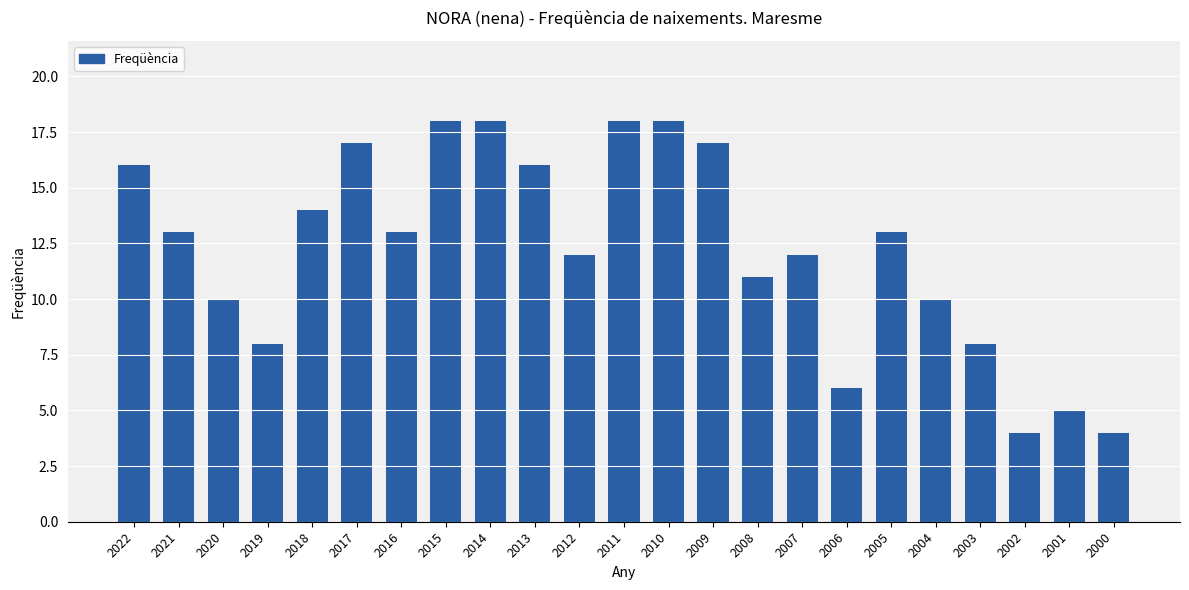

Which has a higher value, 2022 or 2010?

2010